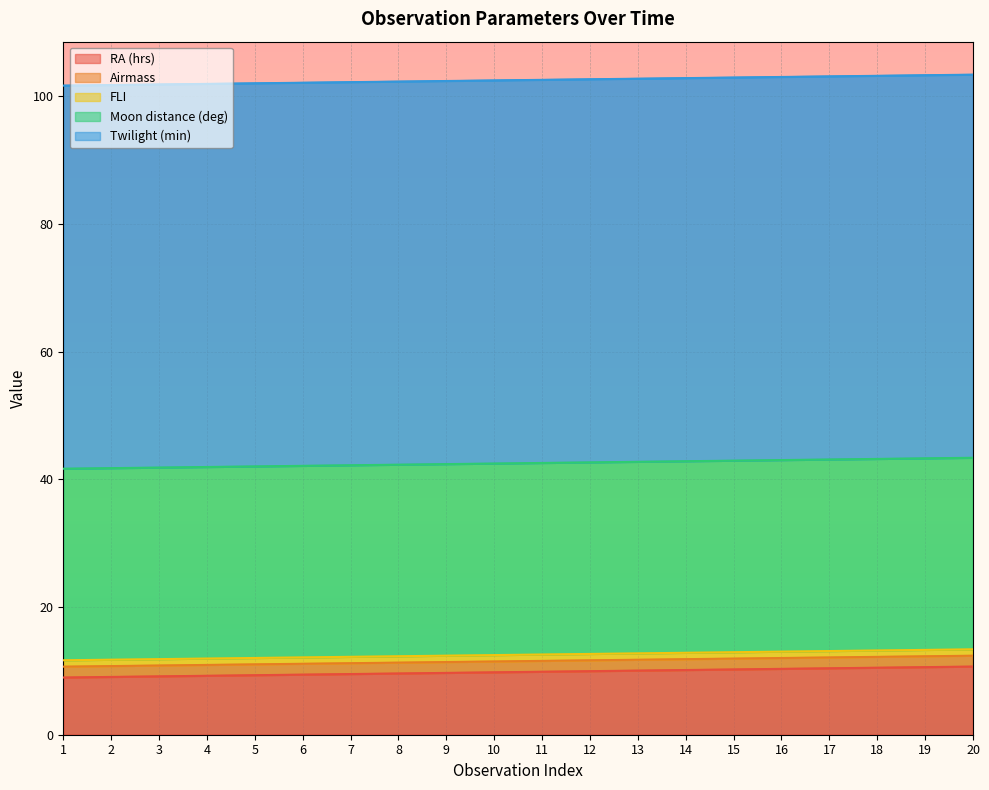

True or false: Twilight (min) and FLI intersect in this chart.

False